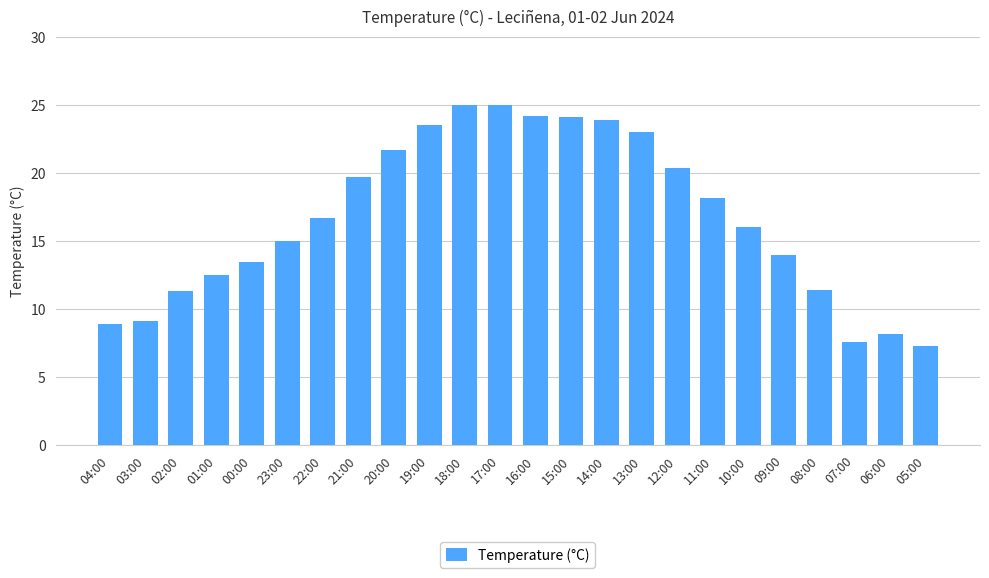

How many categories are shown in the chart?

24